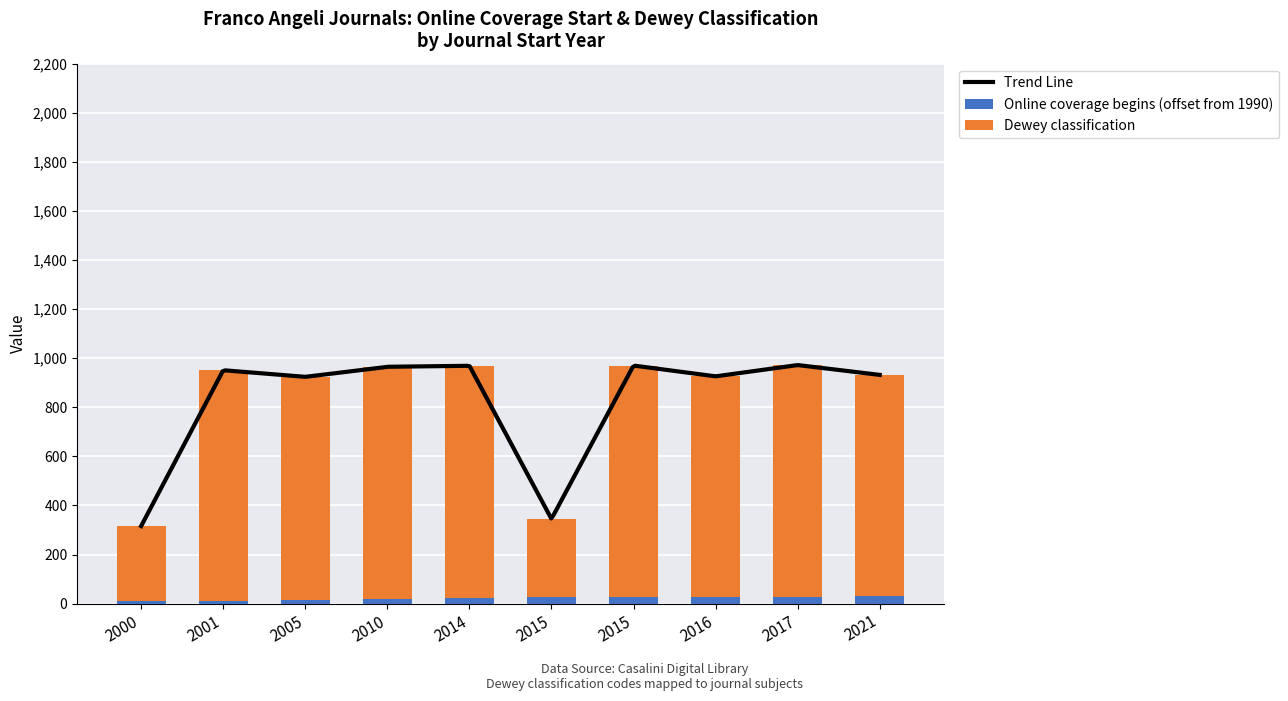

Which series changed the most between 2005 and 2021?

Online coverage begins